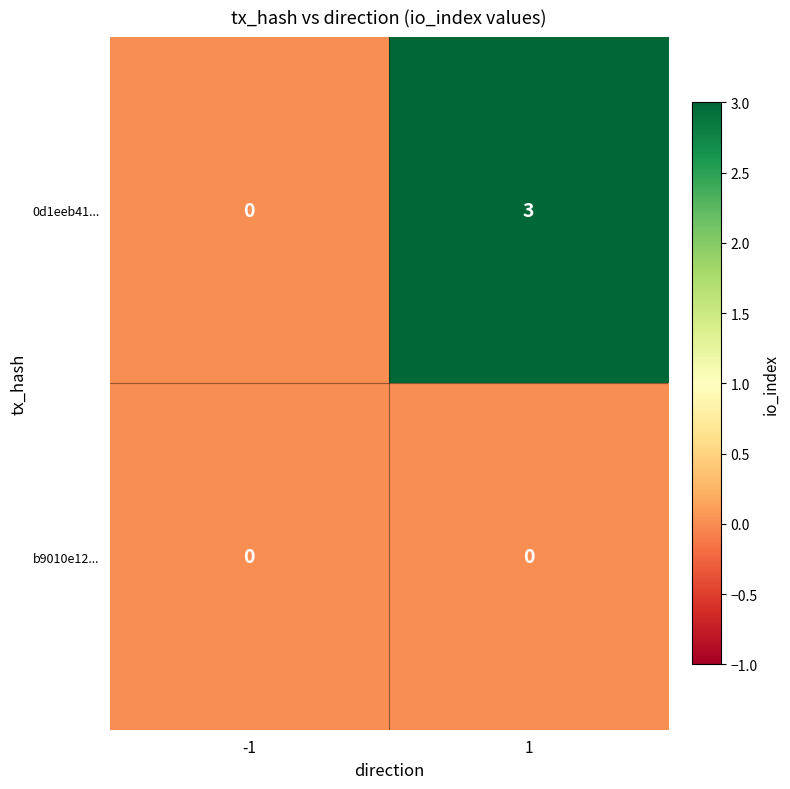

List the series in order of their overall mean, highest first.

0d1eeb41..., b9010e12...